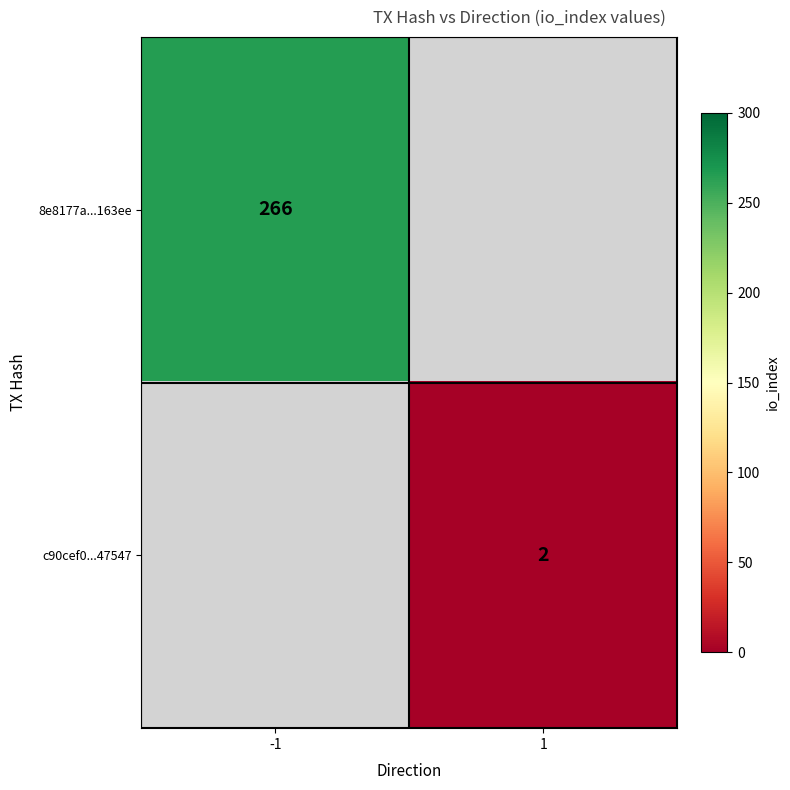

Is it true that 8e8177a...163ee equals 266 at -1?

True